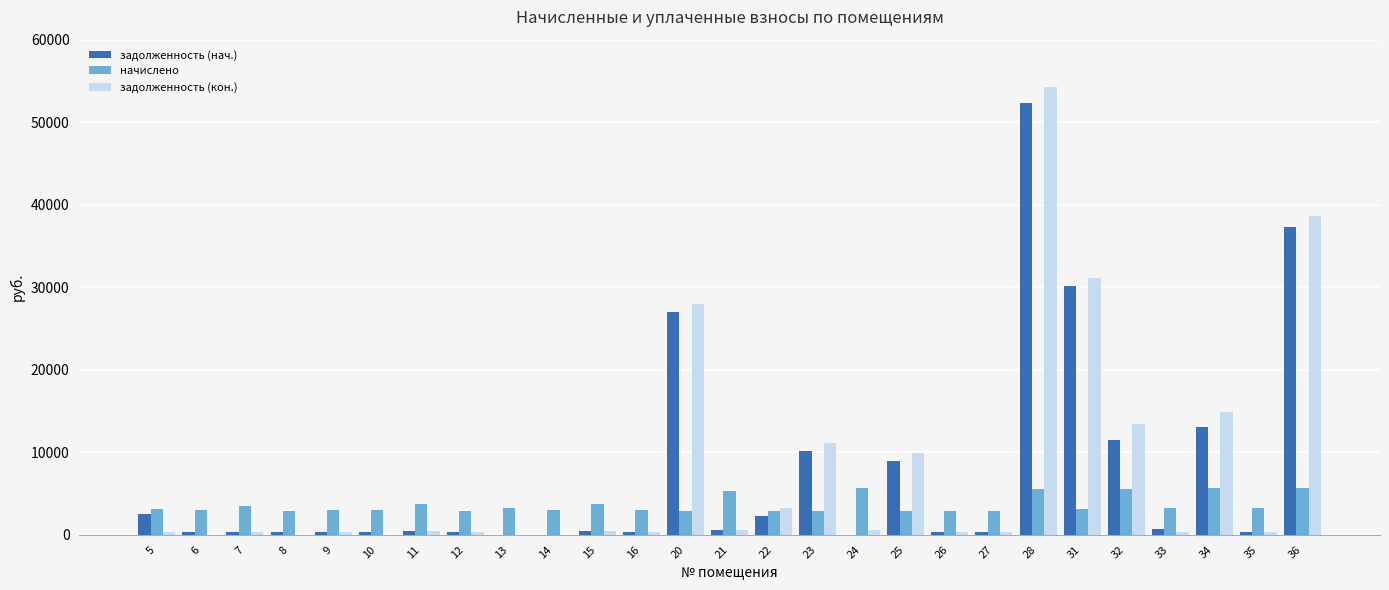

What is the sum of all начислено values?

98350.8